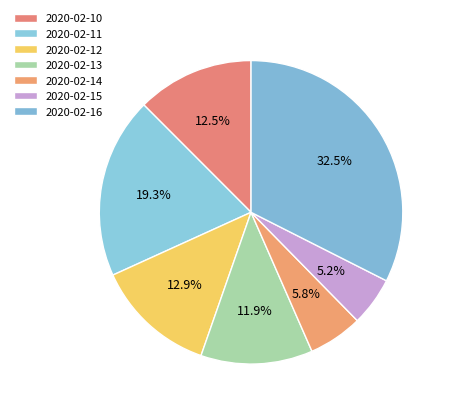

To the nearest percent, what portion does 2020-02-10 represent?

12%